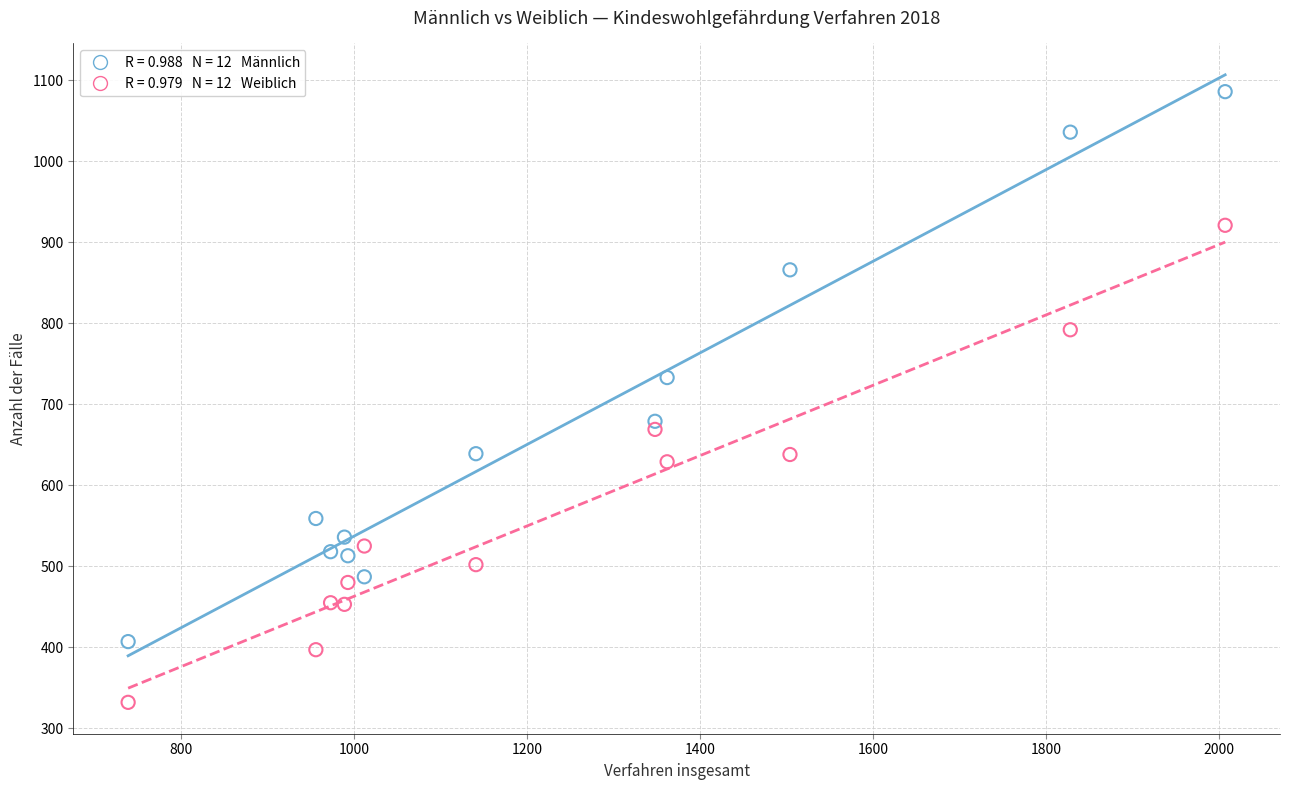

Across all data points, what is the range of X values (max minus min)?

1268